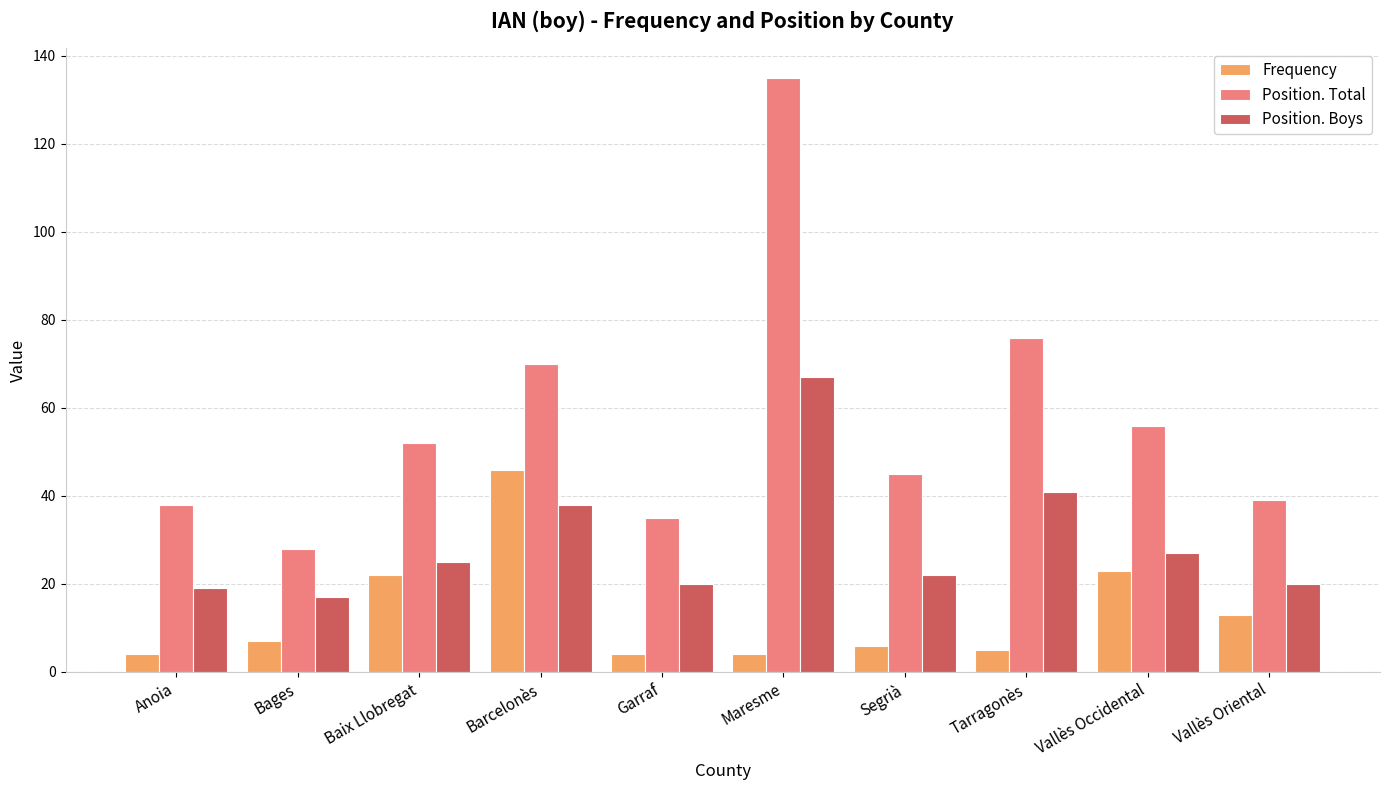

What is the label of the 3rd bar from the left?

Baix Llobregat